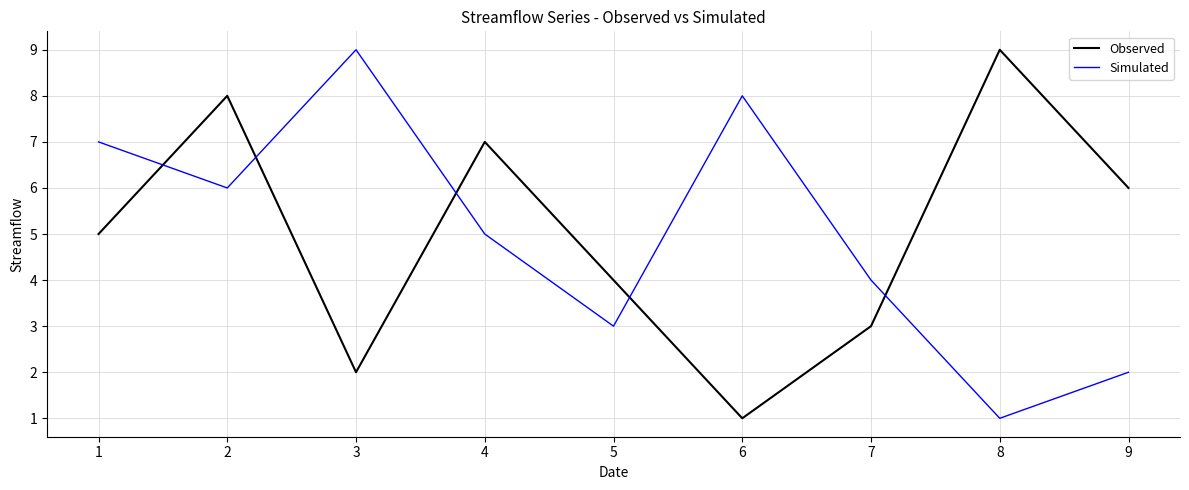

The value of Observed at 5 is 7. True or false?

False